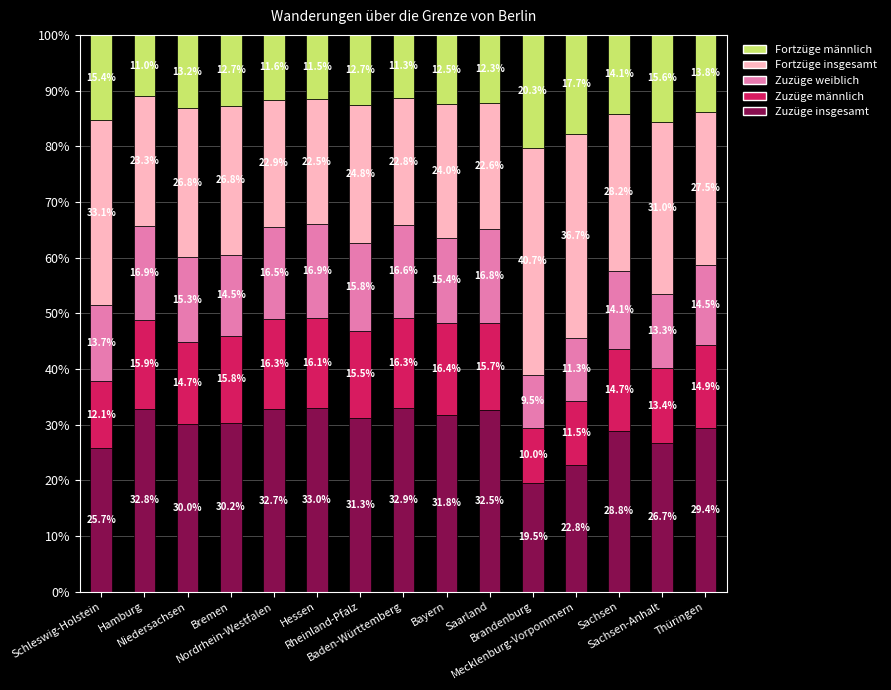

What is the lowest value of the Zuzüge insgesamt series?

19.5